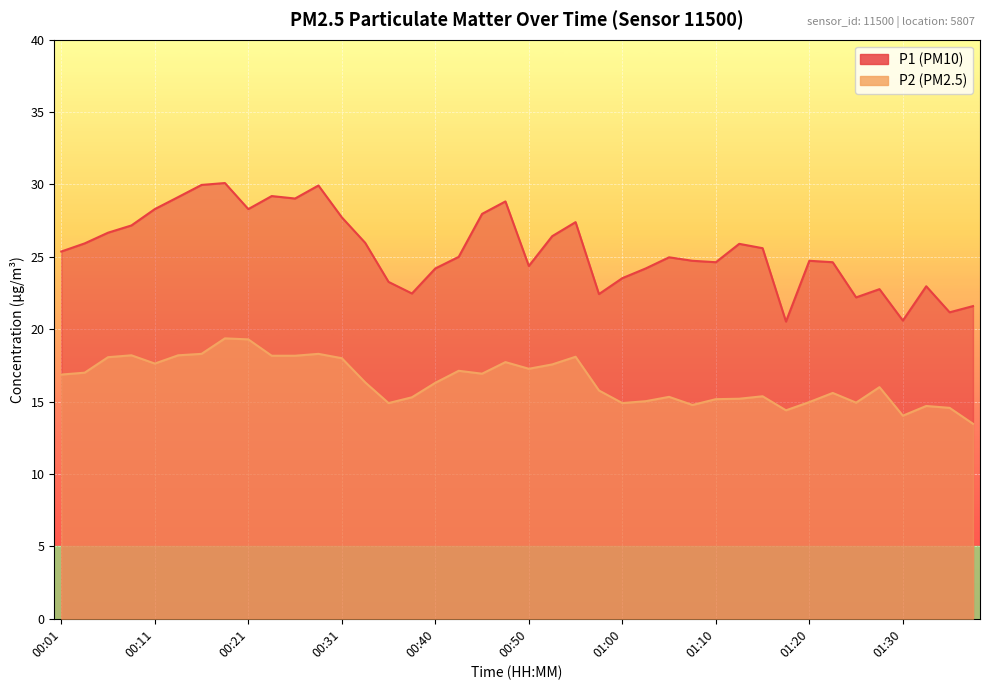

What is the difference between the maximum and minimum values in the P1 series?

9.6